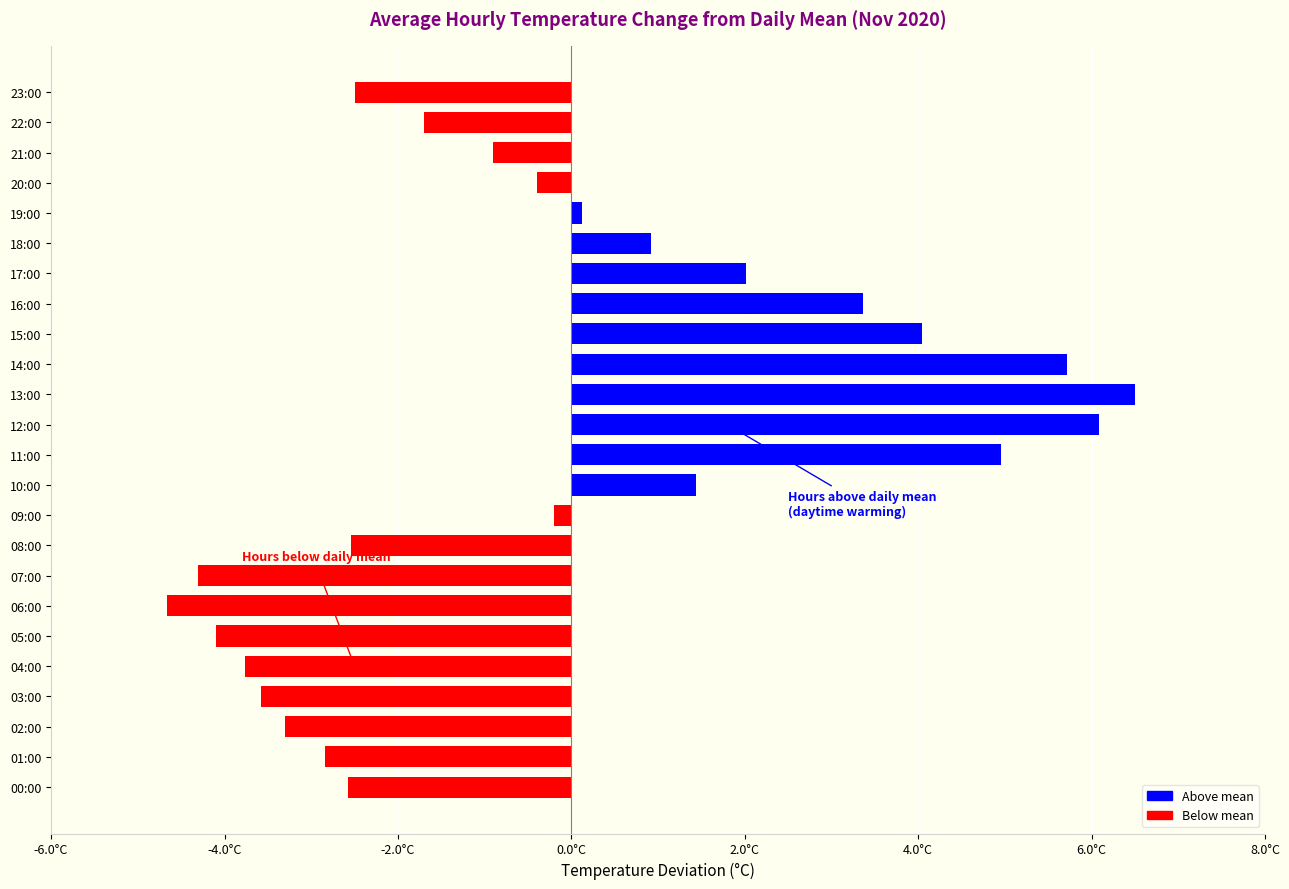

Are the bars horizontal?

Yes